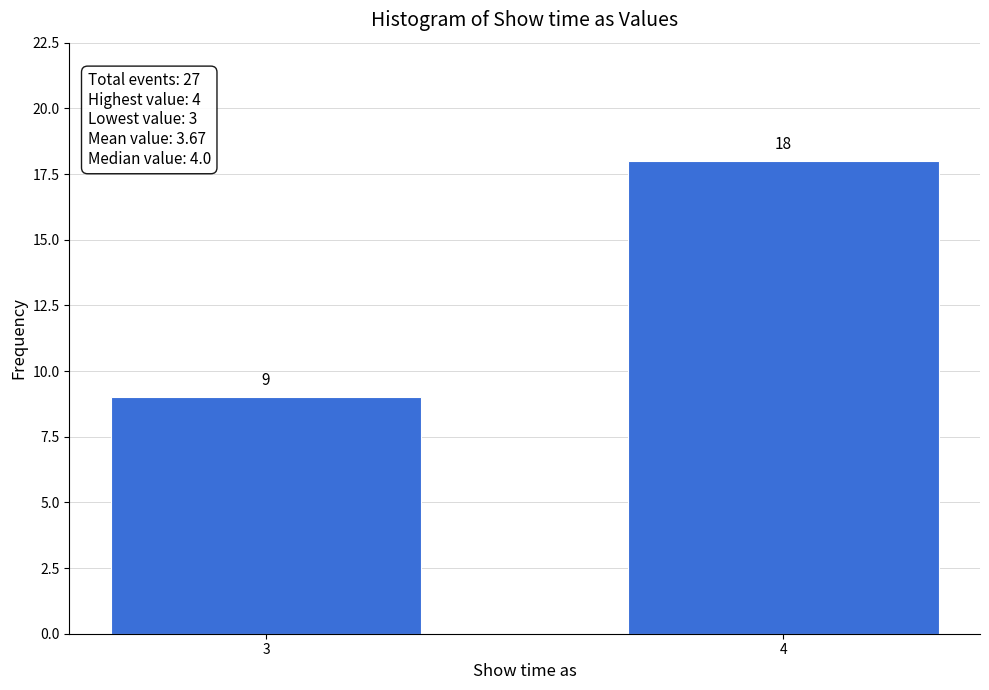

Reading right to left, transcribe all the data shown in this chart.

18	9